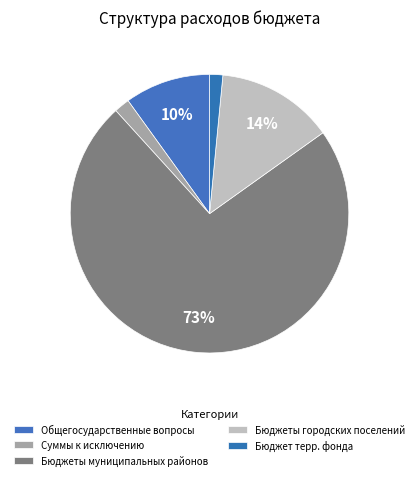

What is the largest slice in the pie chart?

Бюджеты муниципальных районов